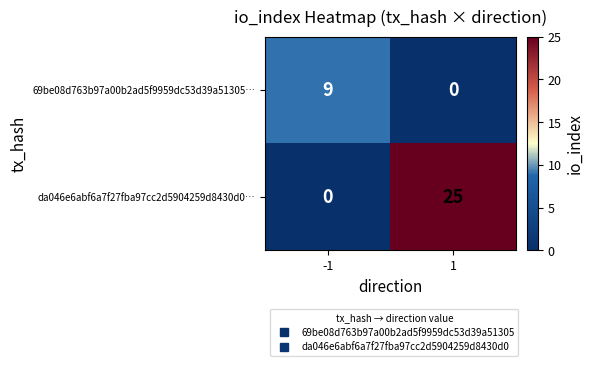

At -1, list the series in order from smallest to largest.

da046e6abf6a7f27fba97cc2d5904259d8430d0…, 69be08d763b97a00b2ad5f9959dc53d39a51305…